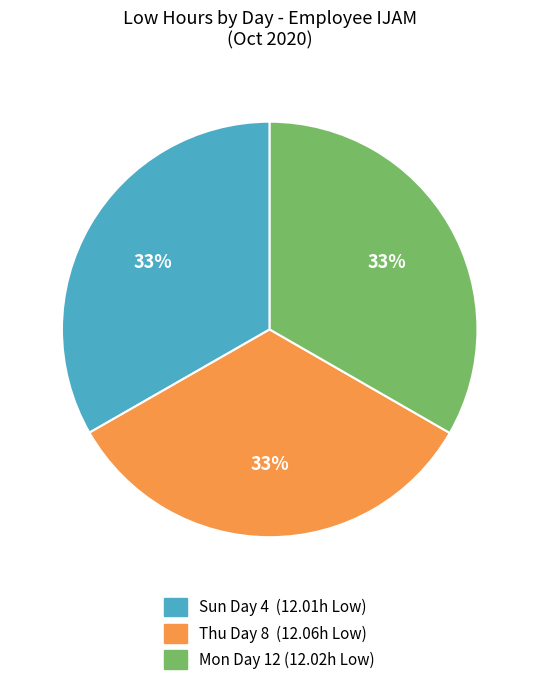

How many slices are in this pie chart?

3